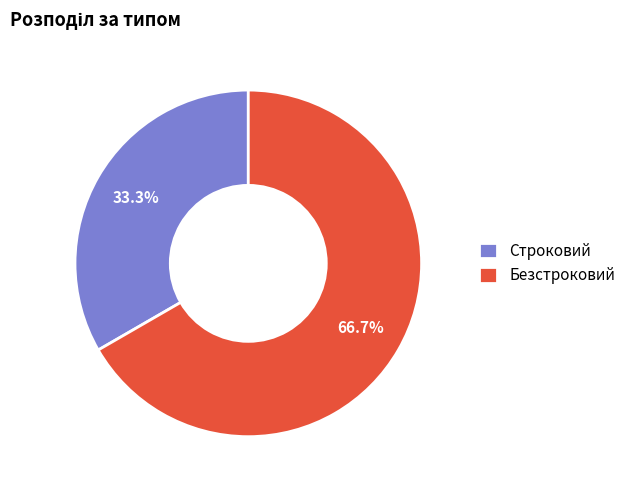

To the nearest percent, what portion does Безстроковий represent?

67%